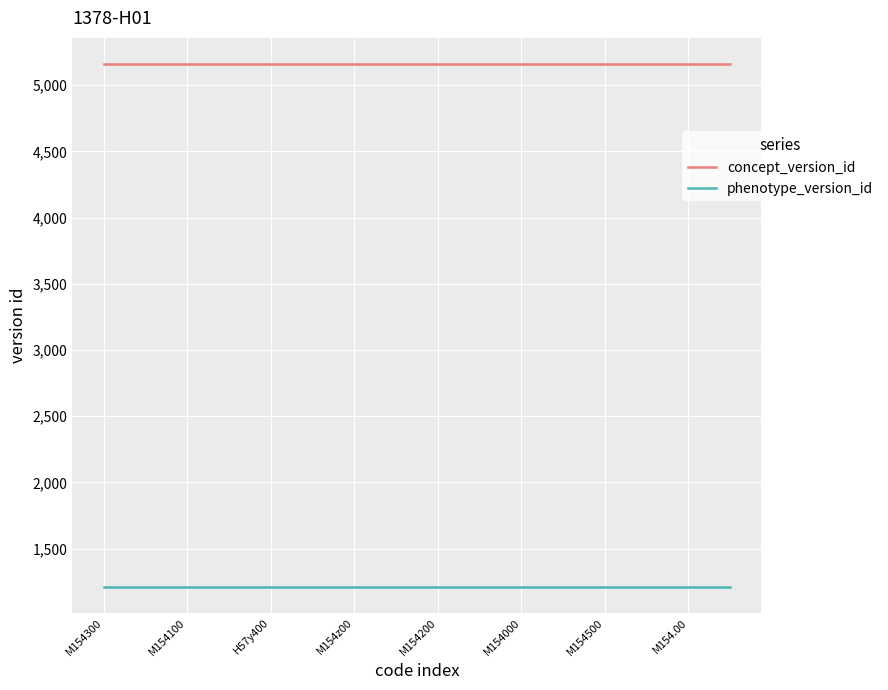

List the series in order of their peak value, lowest first.

phenotype_version_id, concept_version_id